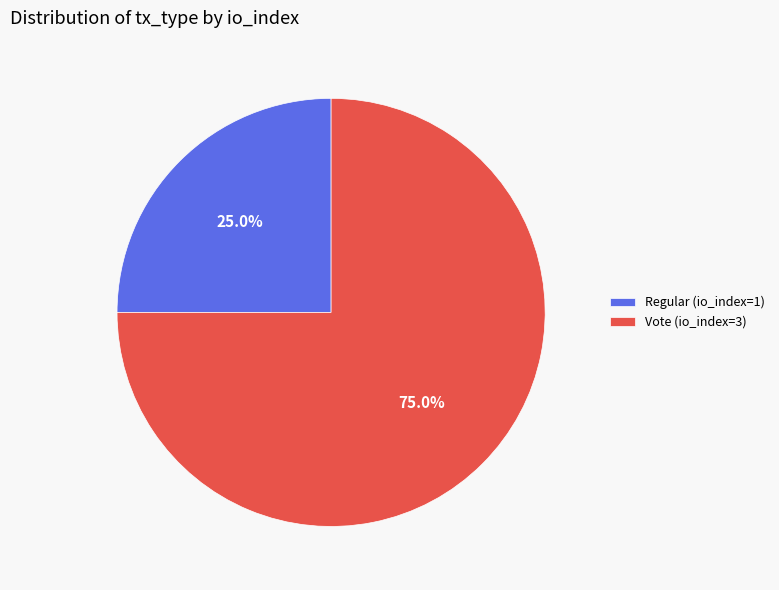

The Vote (io_index=3) slice represents 68% of the pie. True or false?

False